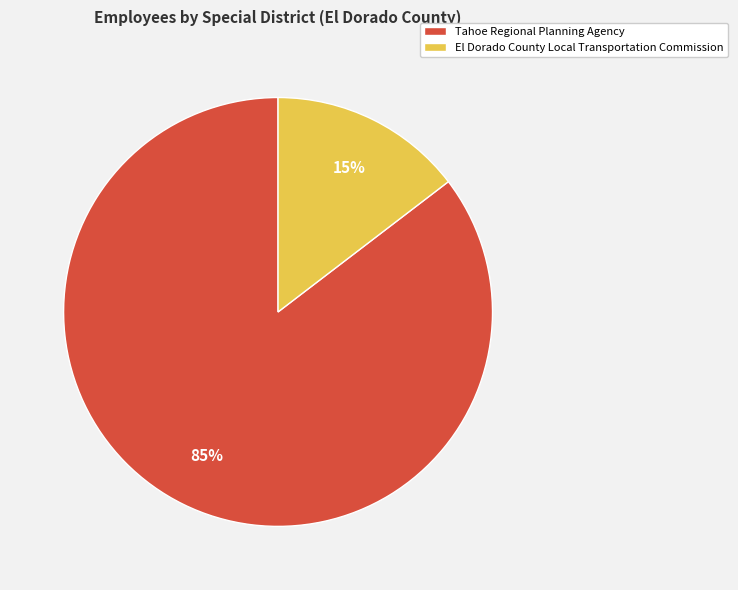

Does Tahoe Regional Planning Agency represent more than half of the total?

Yes